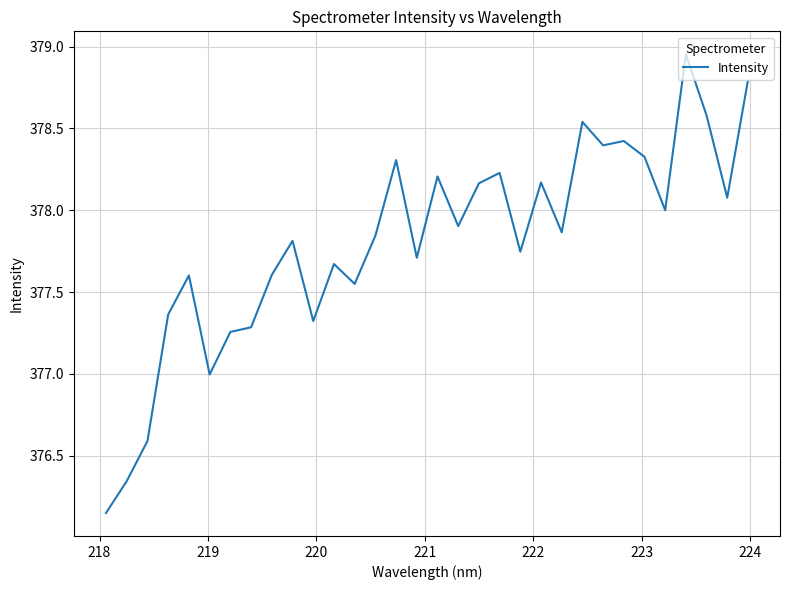

What is the difference between the maximum and minimum values?

2.8